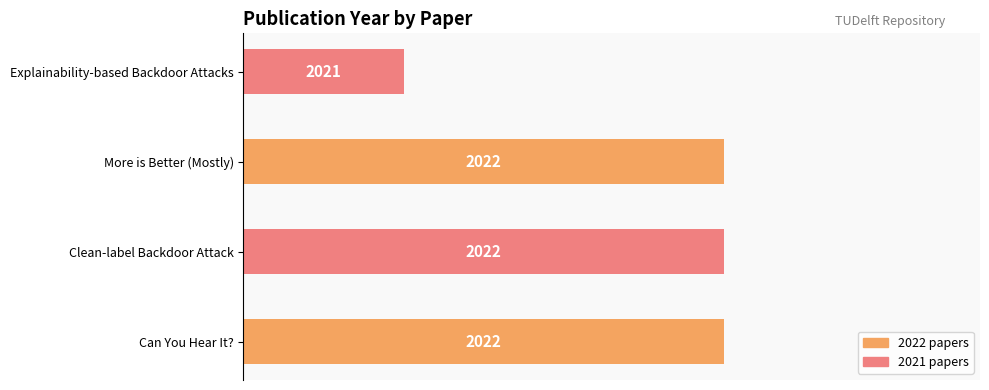

Are the bars horizontal?

Yes